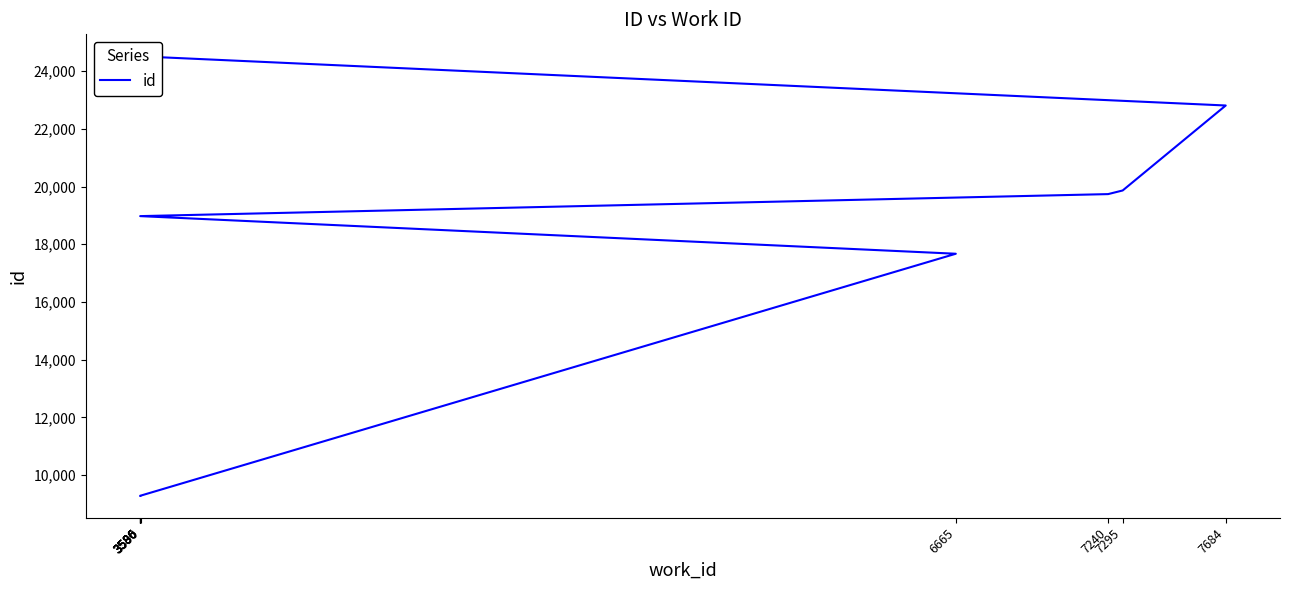

What is the difference between the values at 3586 and 7295?

10581